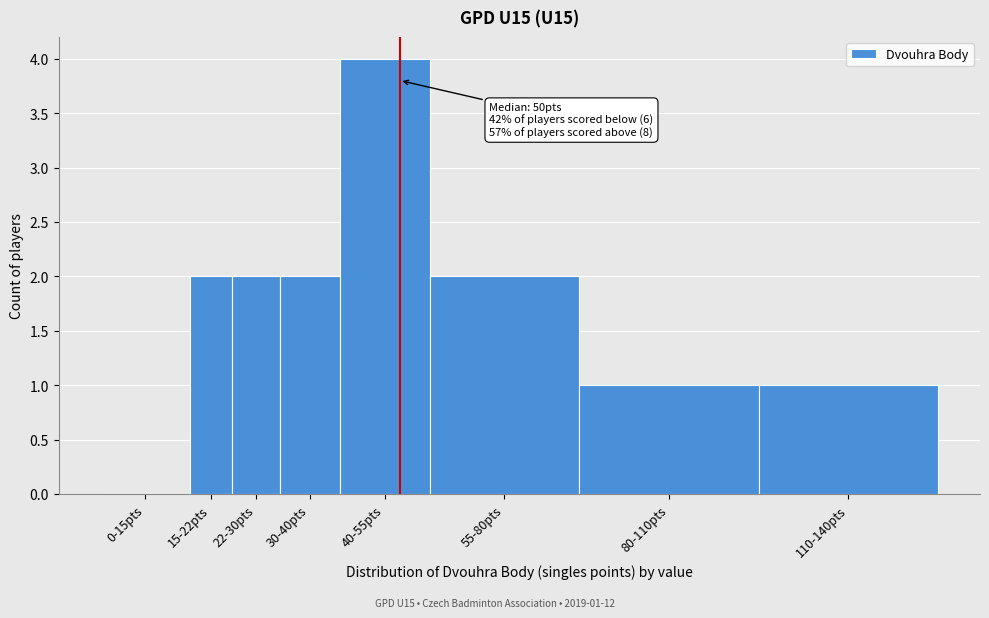

Reading left to right, list all the values displayed in this chart.

0-15pts=0	15-22pts=2	22-30pts=2	30-40pts=2	40-55pts=4	55-80pts=2	80-110pts=1	110-140pts=1